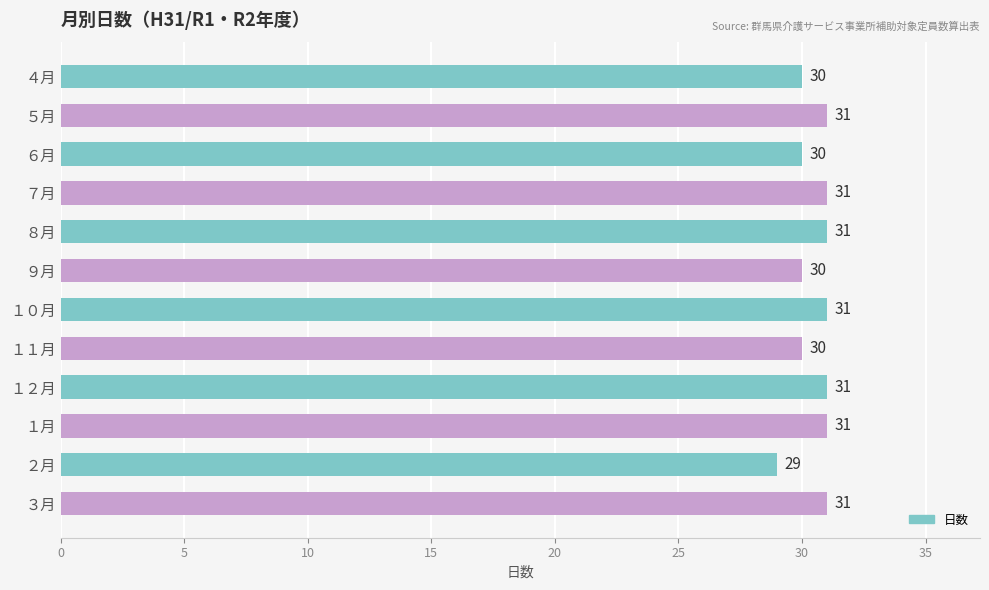

What is the difference between the maximum and minimum values?

2